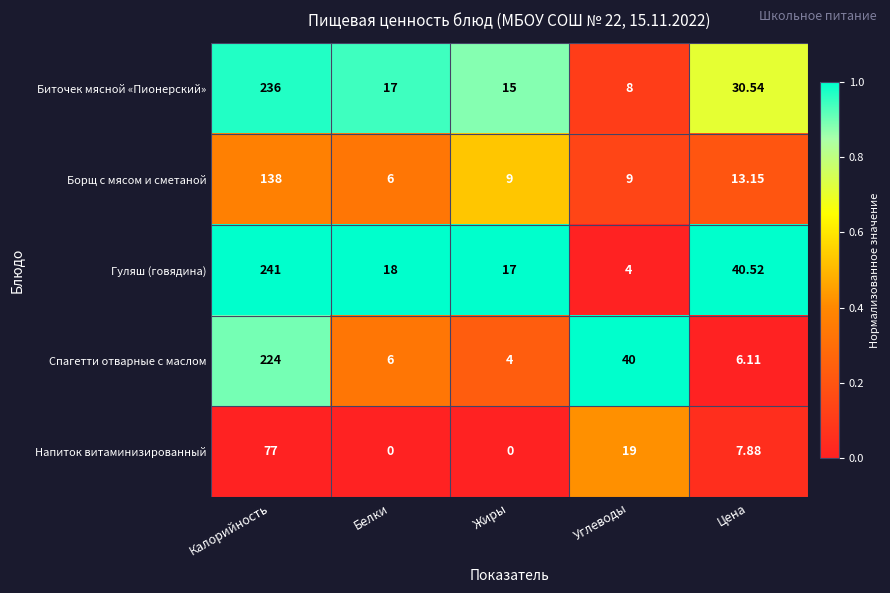

Which series has the largest total across all categories?

Гуляш (говядина)